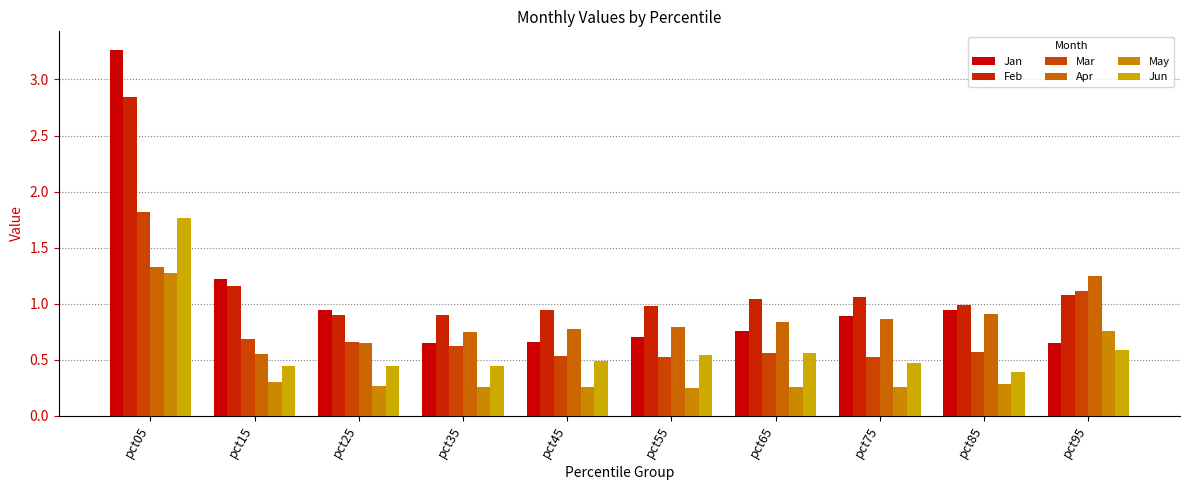

List the labels in order of Mar value, largest first.

pct05, pct95, pct15, pct25, pct35, pct85, pct65, pct45, pct55, pct75